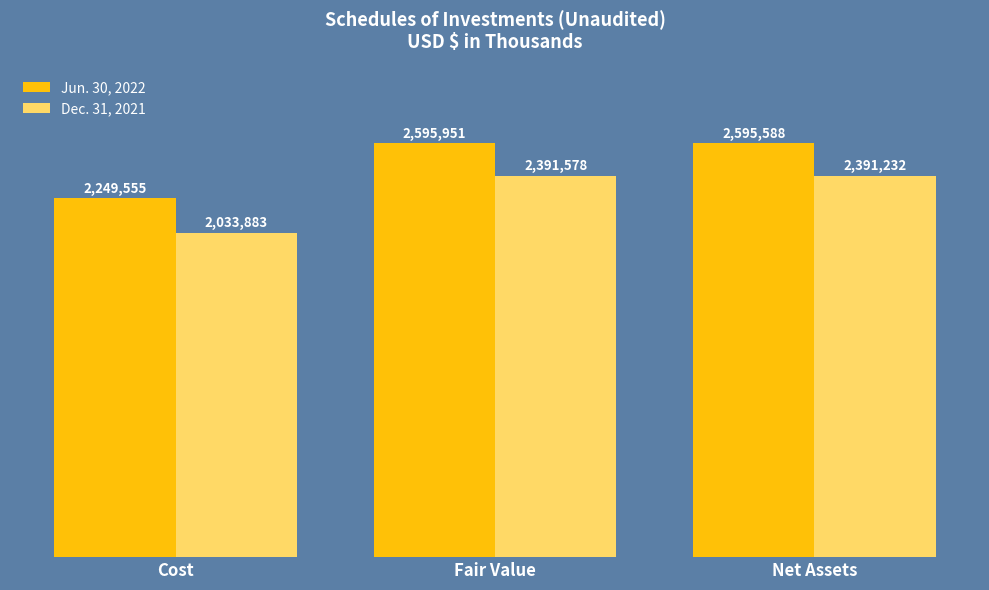

What are all the series names shown in the legend?

Jun. 30, 2022, Dec. 31, 2021